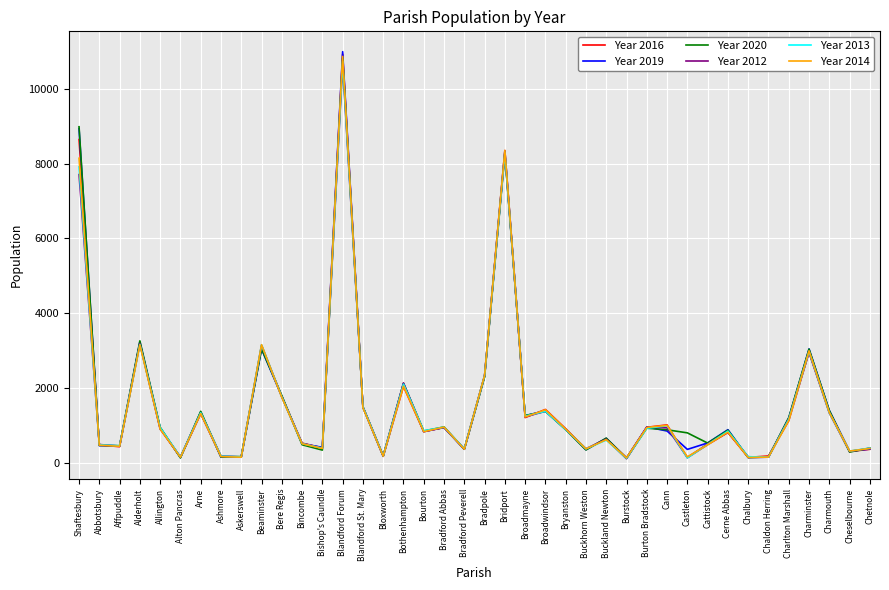

What is the spread (max minus min) of values at Bere Regis?

49